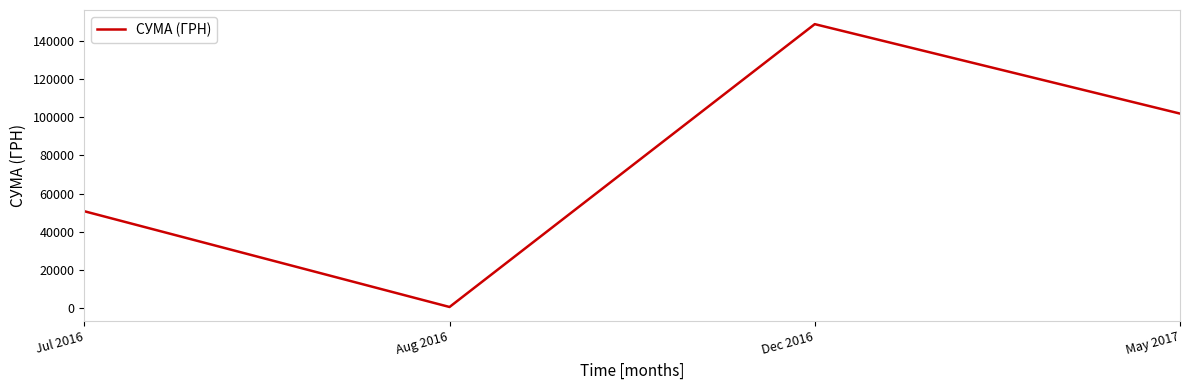

What position from the left is May 2017?

4